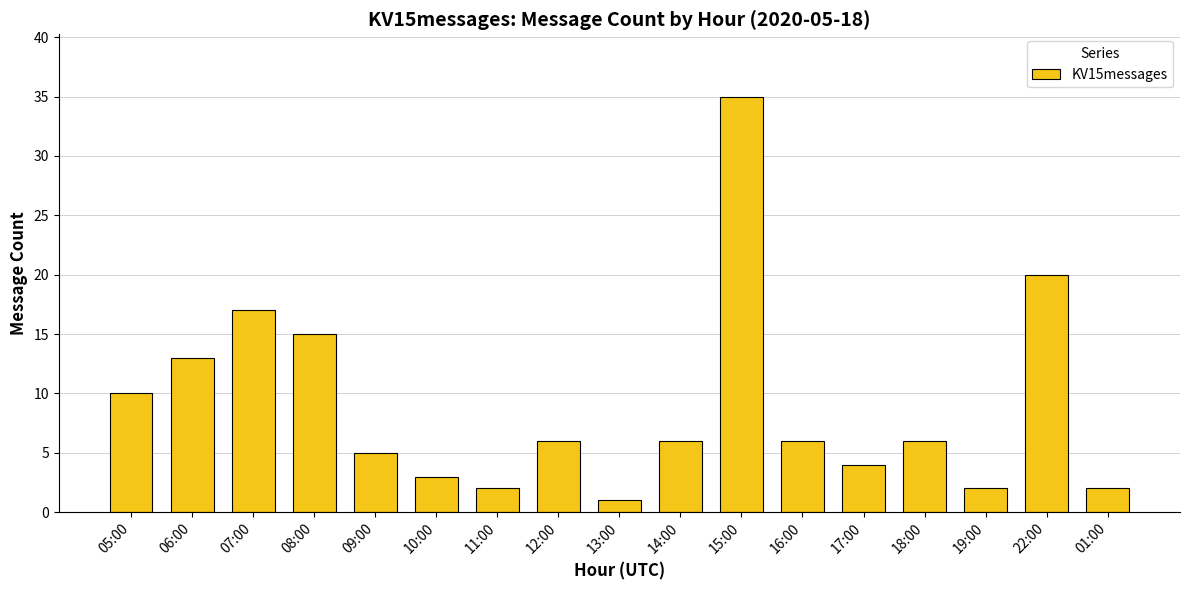

What is the label of the 15th bar from the left?

19:00